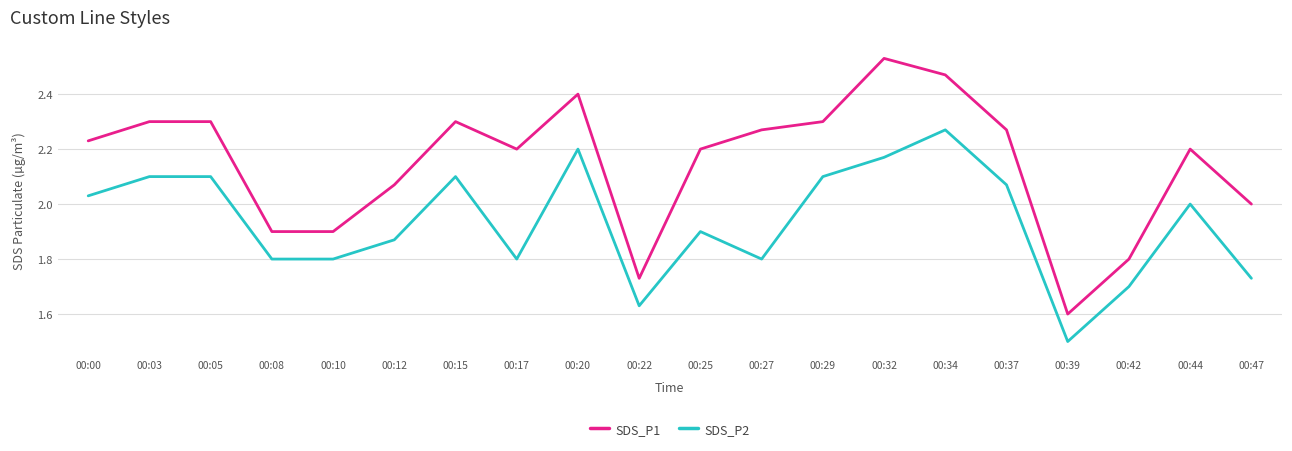

The SDS_P1 series shows 0.5 at 00:22. True or false?

False